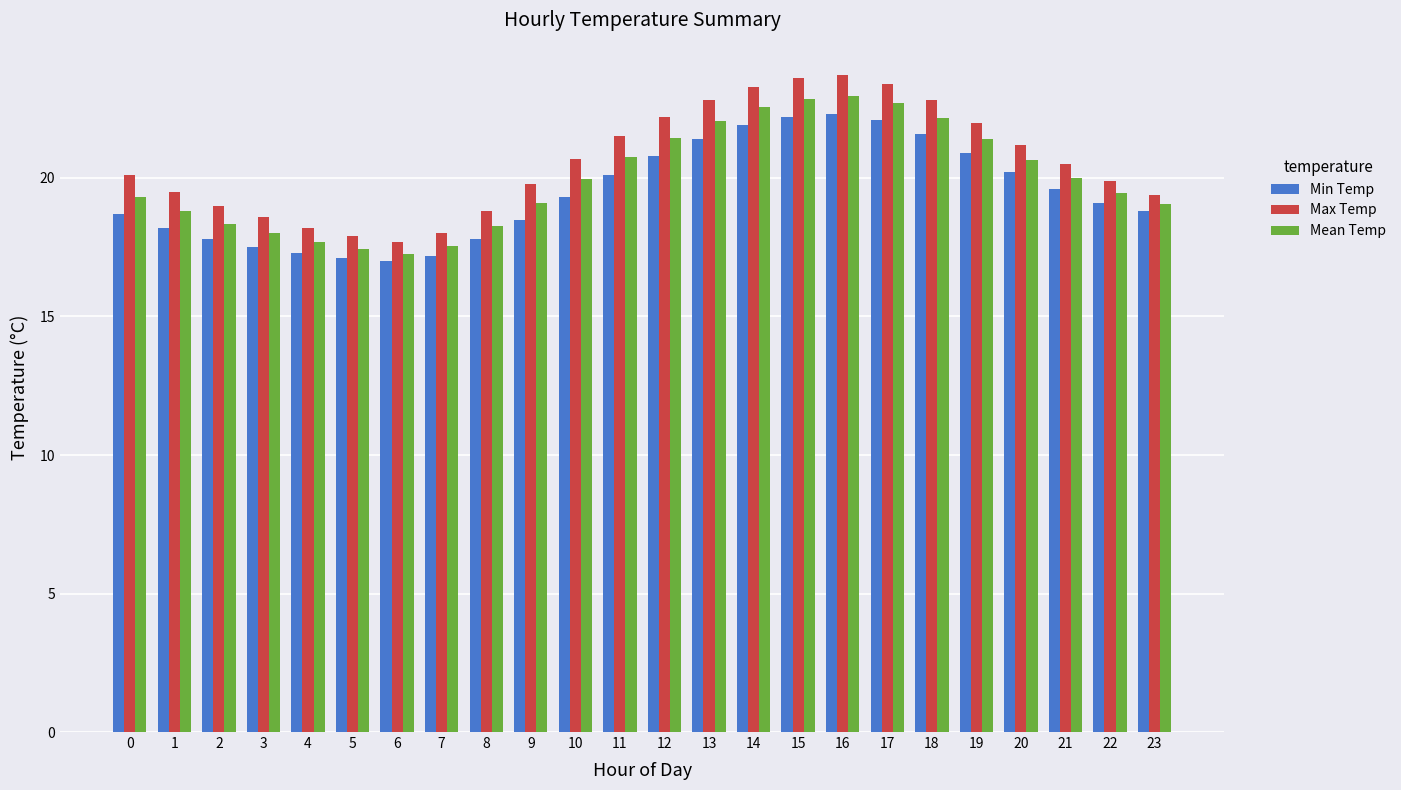

What is the minimum value for Min Temp?

17.0